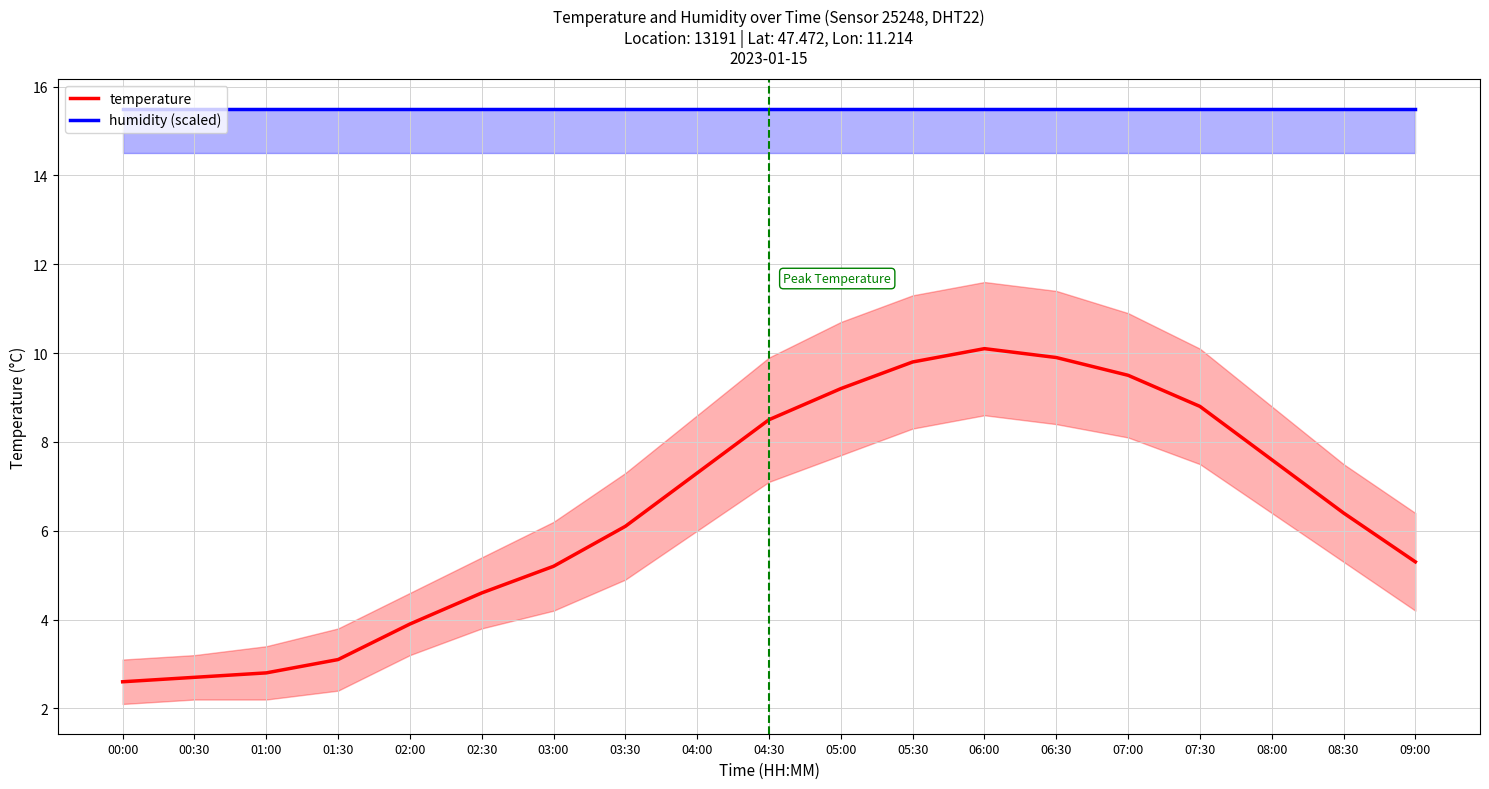

Which label corresponds to the smallest value in the chart?

00:00